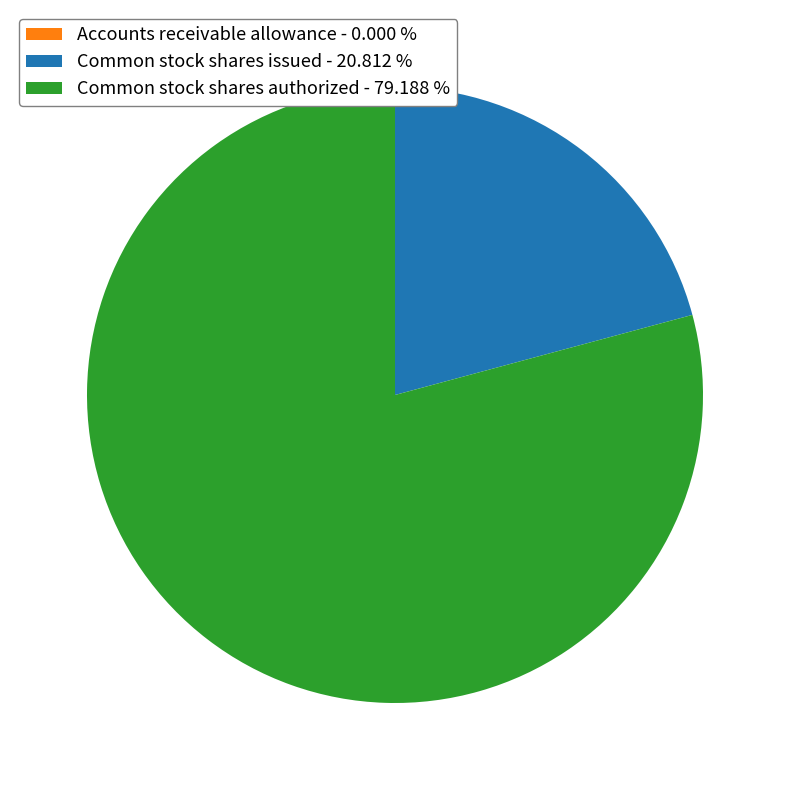

Does any single category account for the majority?

Yes